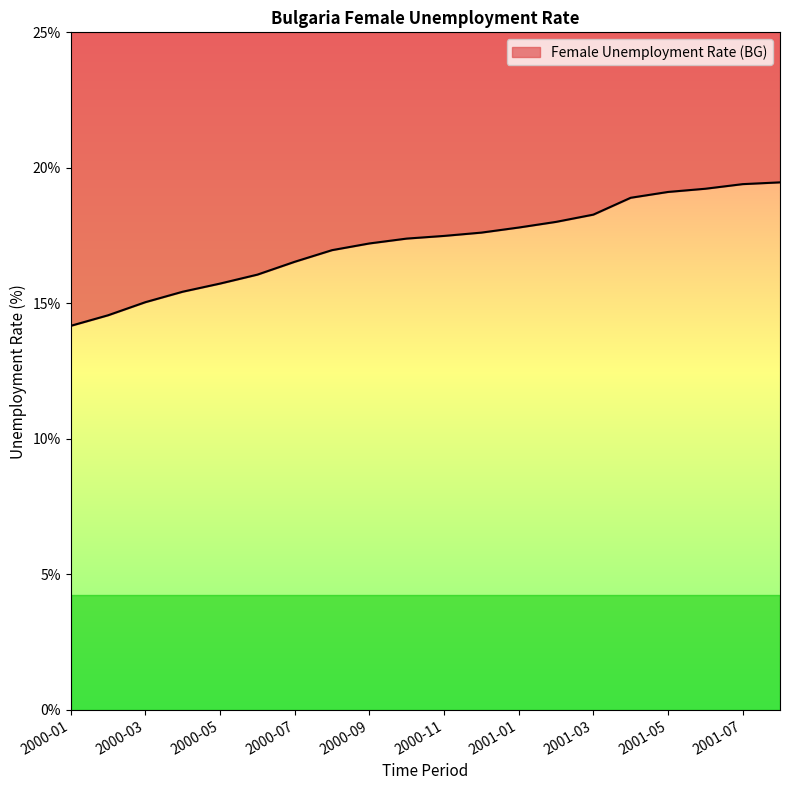

True or false: there are more than 2 points higher than both neighbors.

False